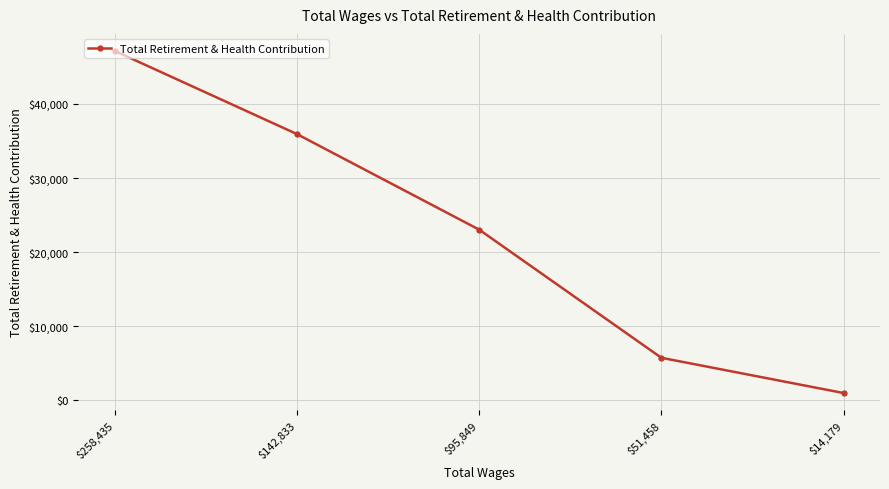

What is the value of the 4th point from the left?

5726